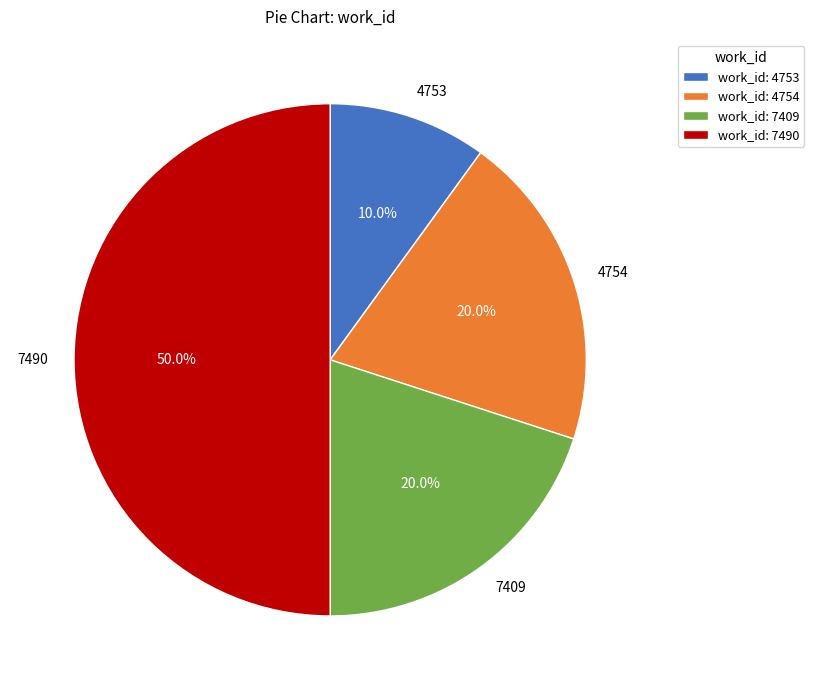

Is 7409 the majority of the pie?

No